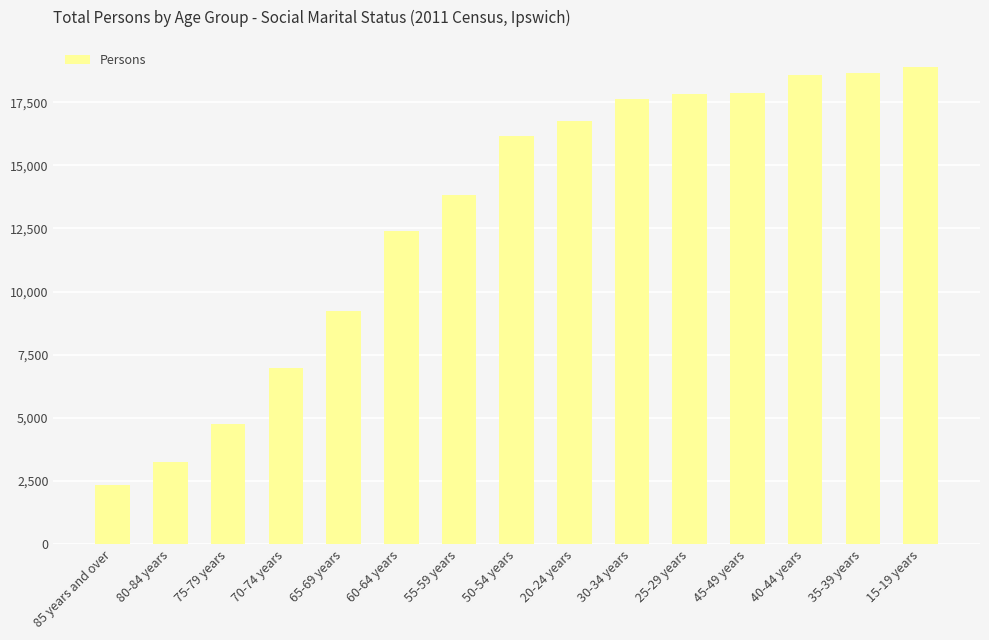

What is the sum of the values at 80-84 years and 40-44 years?

21852